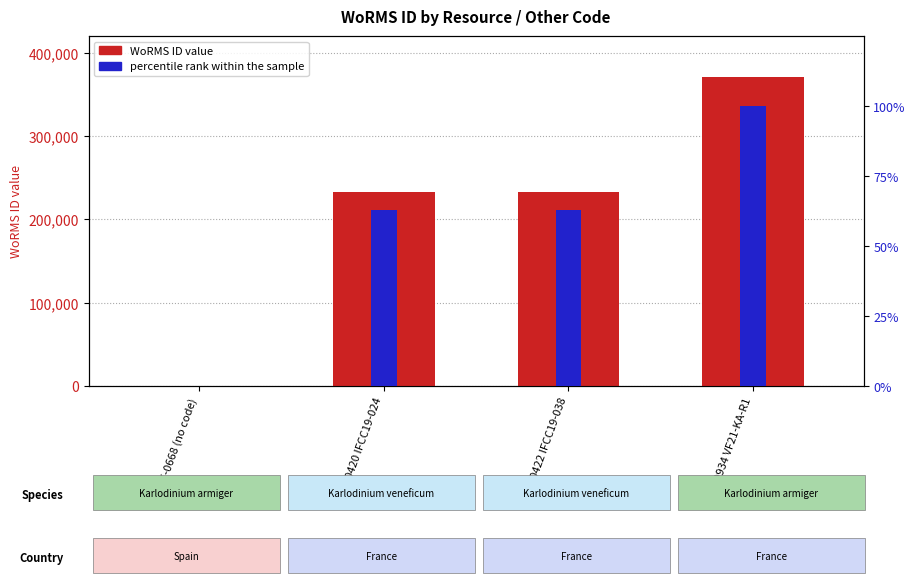

Between RCC10420 IFCC19-024 and RCC10422 IFCC19-038, which series saw the biggest shift?

WoRMS ID